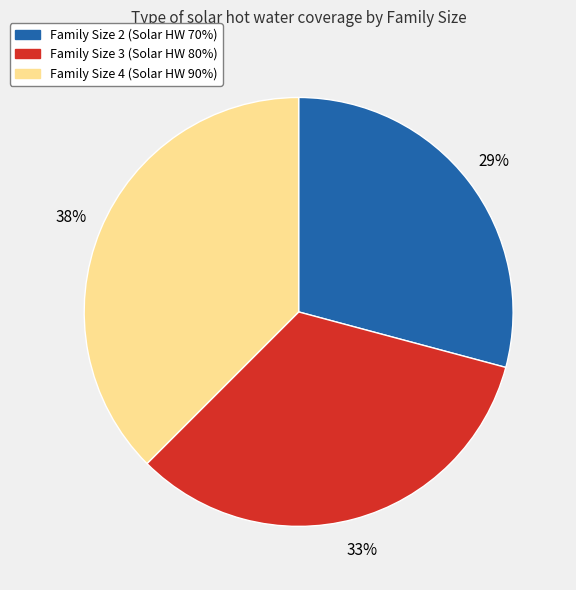

Count the number of slices in the pie.

3